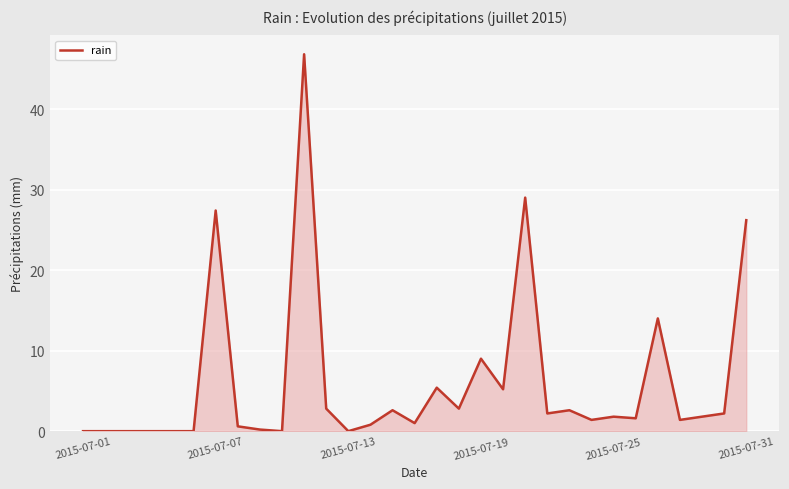

What is the difference between the maximum and minimum values?

46.8